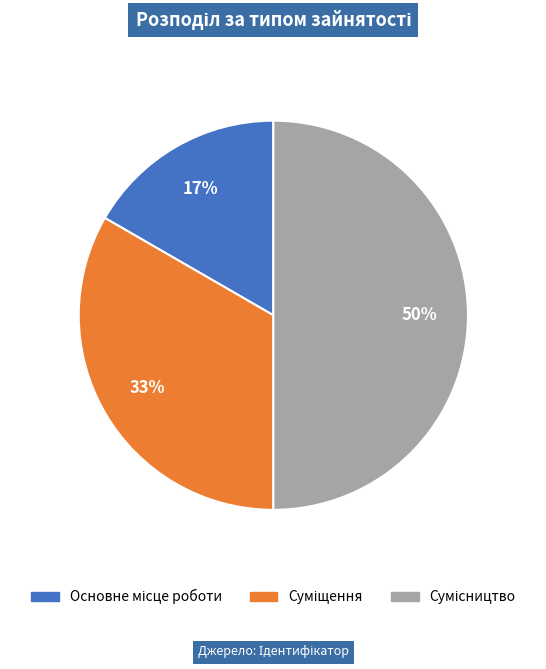

Count the number of slices in the pie.

3